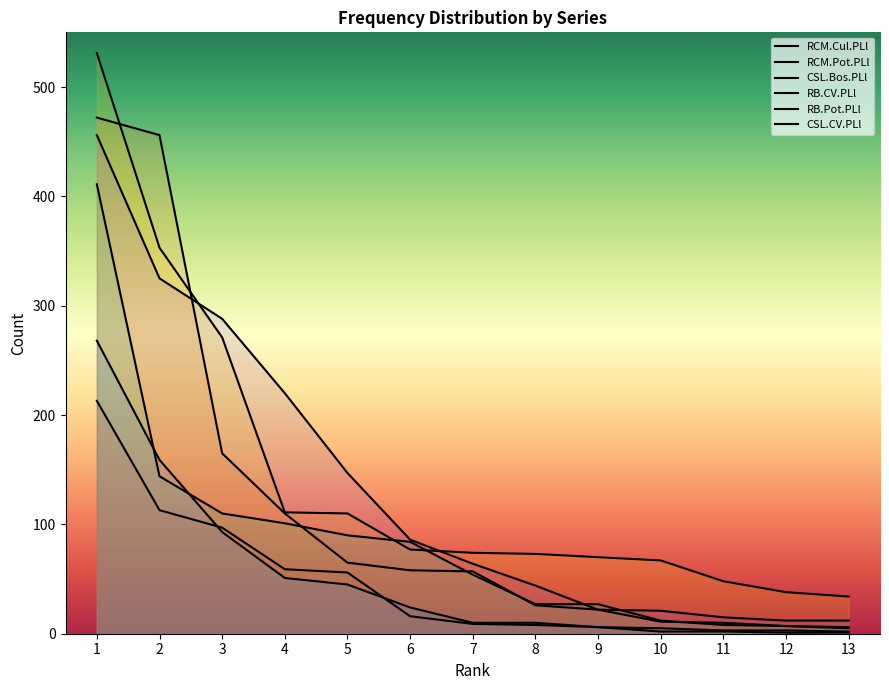

The RB.Pot.PLl series shows 96 at 2. True or false?

False